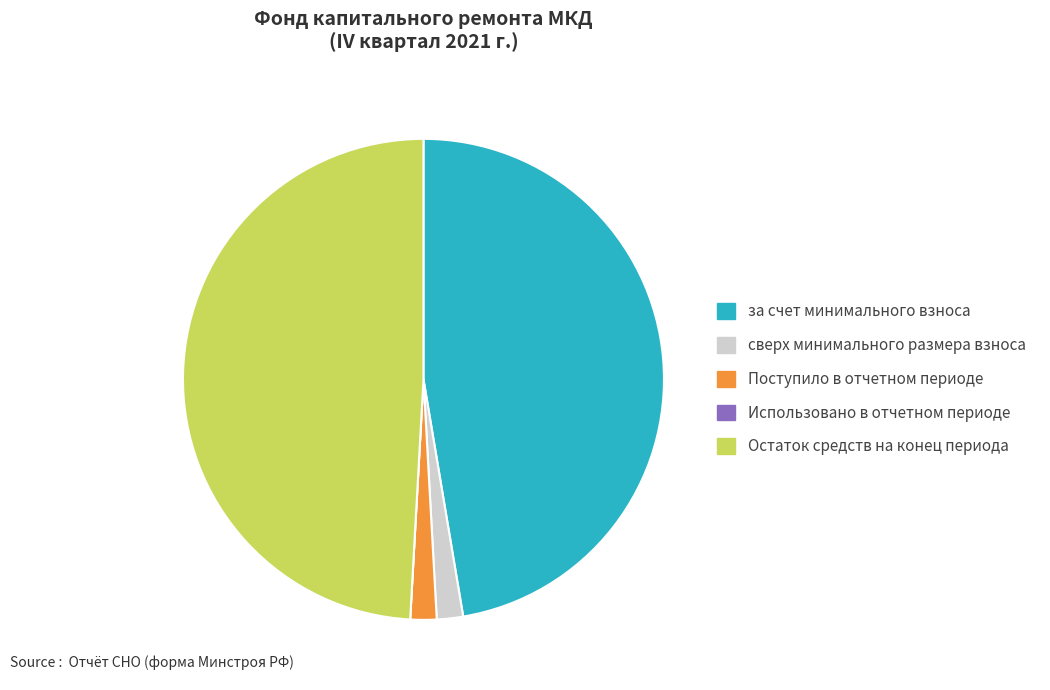

What is the largest slice in the pie chart?

Остаток средств на конец периода